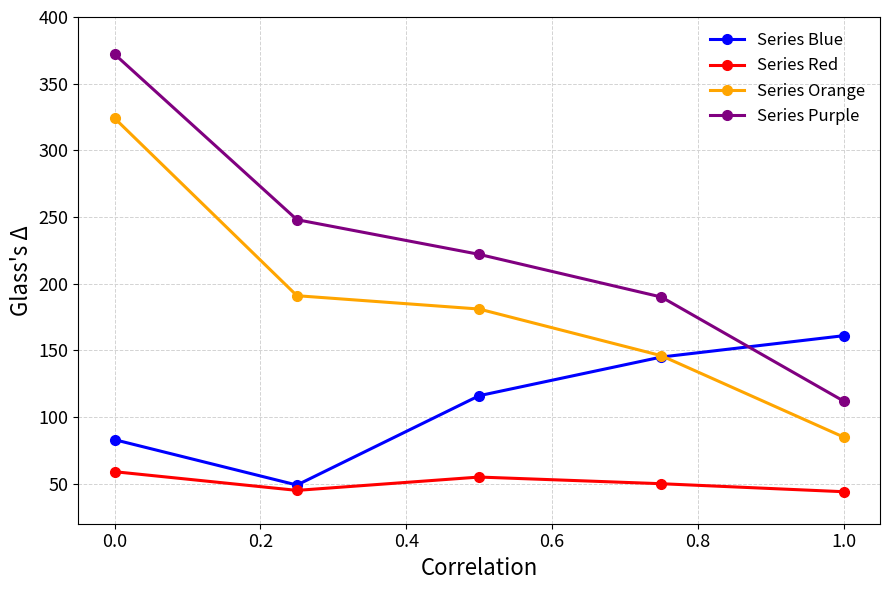

At how many categories does at least one series exceed 100?

5